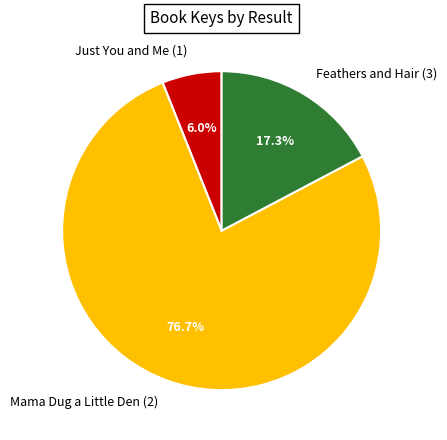

What percentage is NOT represented by Feathers and Hair (3)?

82.7%